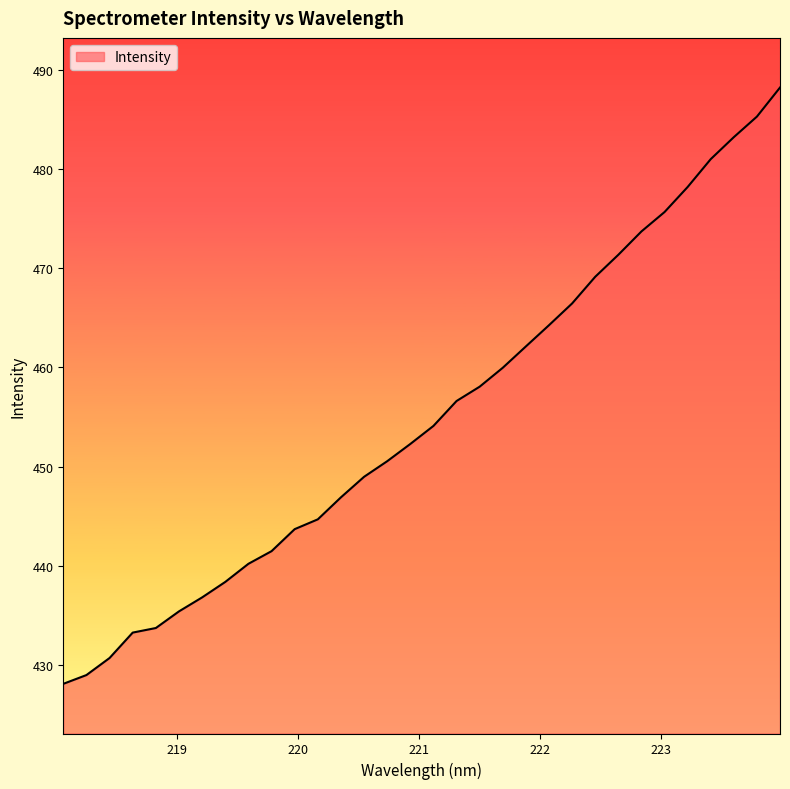

What is the minimum value shown in the chart?

428.1